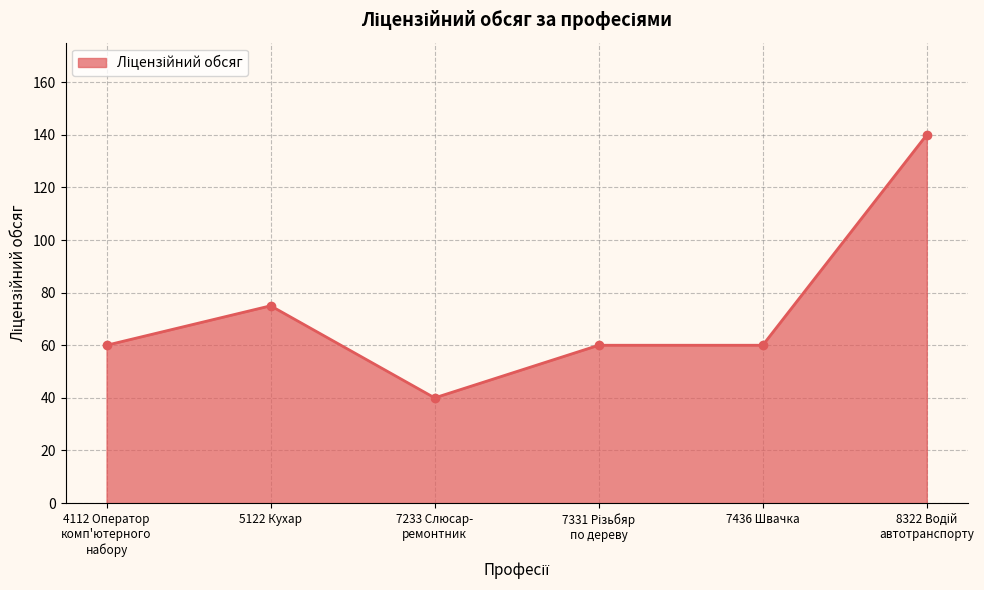

Is it true that the value at 5122 Кухар is 75?

True